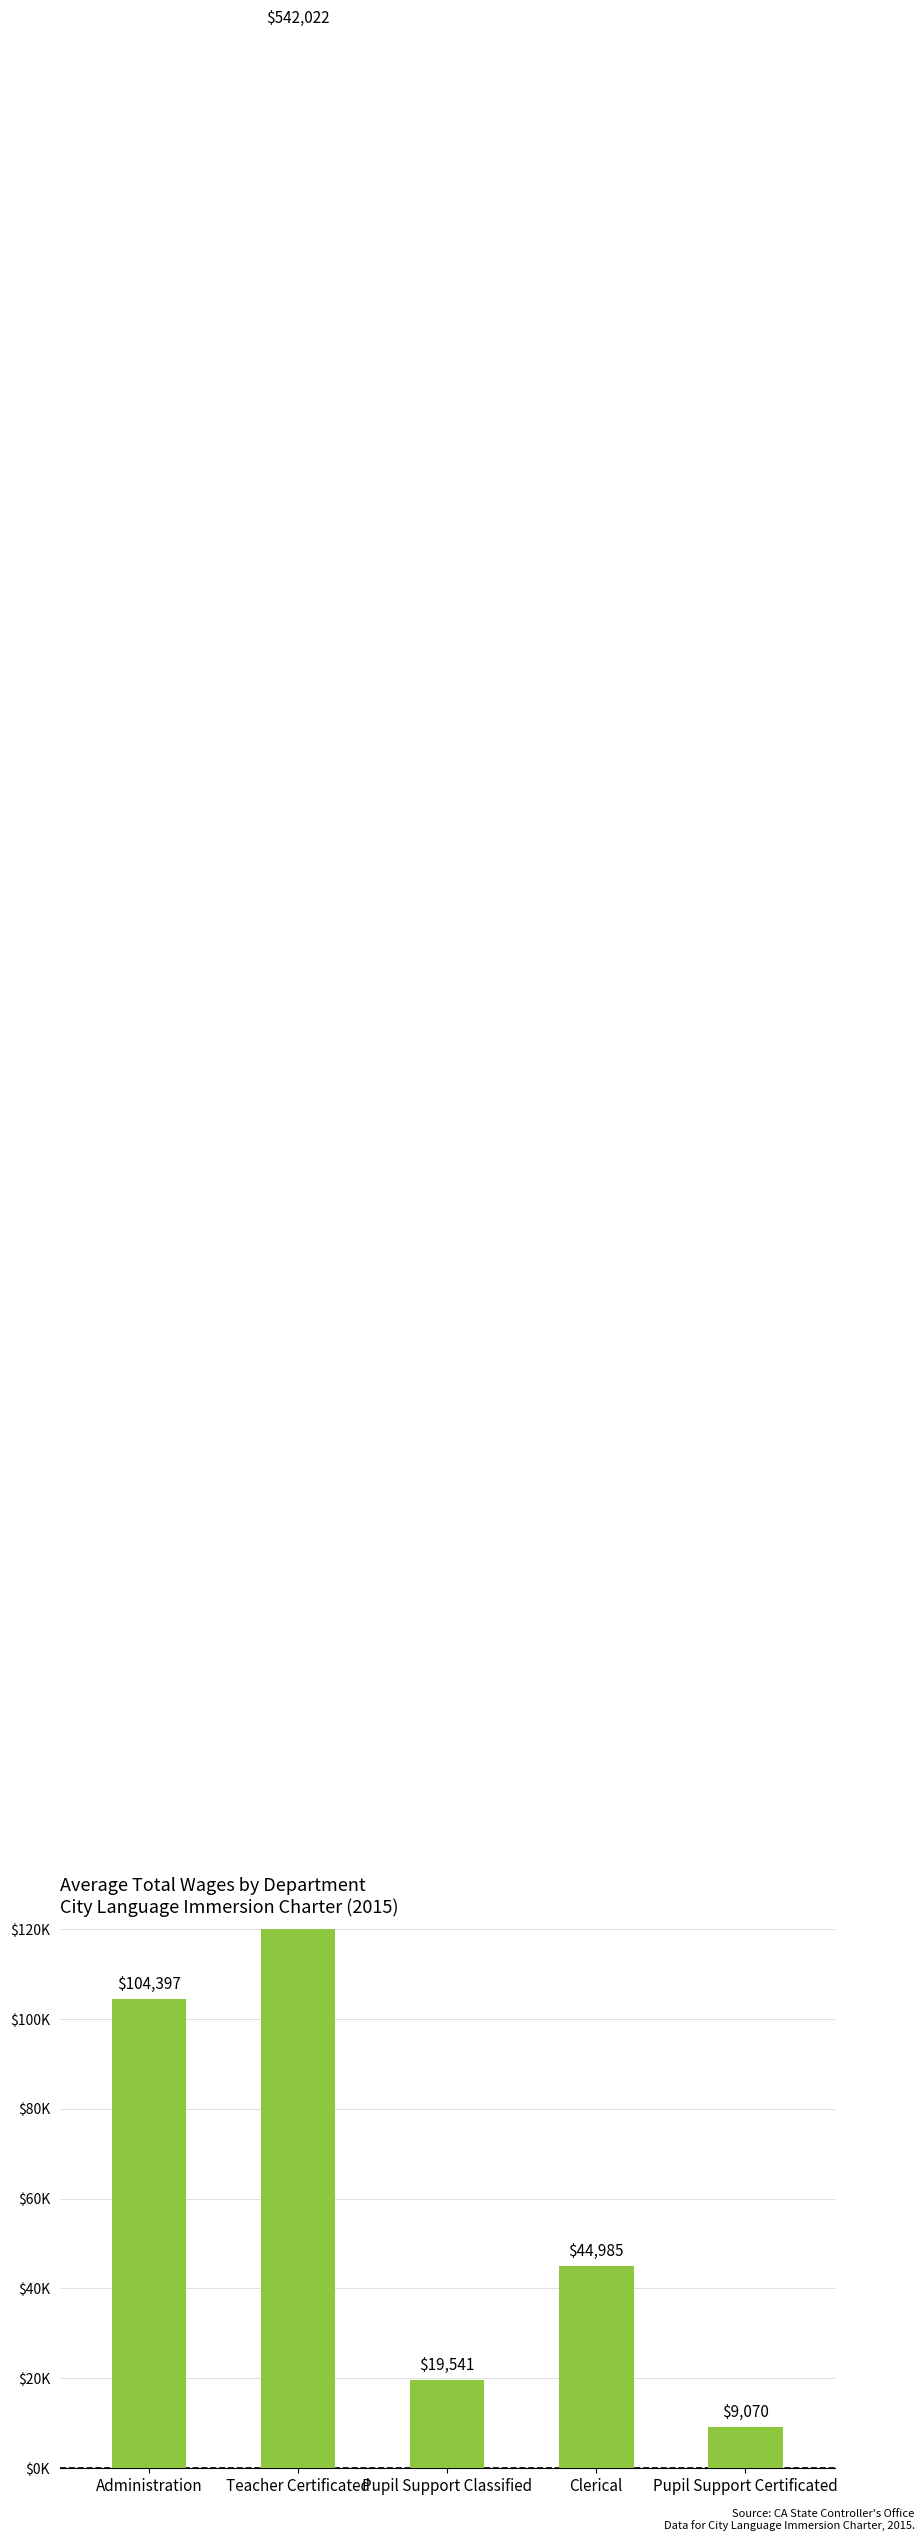

Rank the categories by value from highest to lowest.

Teacher Certificated, Administration, Clerical, Pupil Support Classified, Pupil Support Certificated